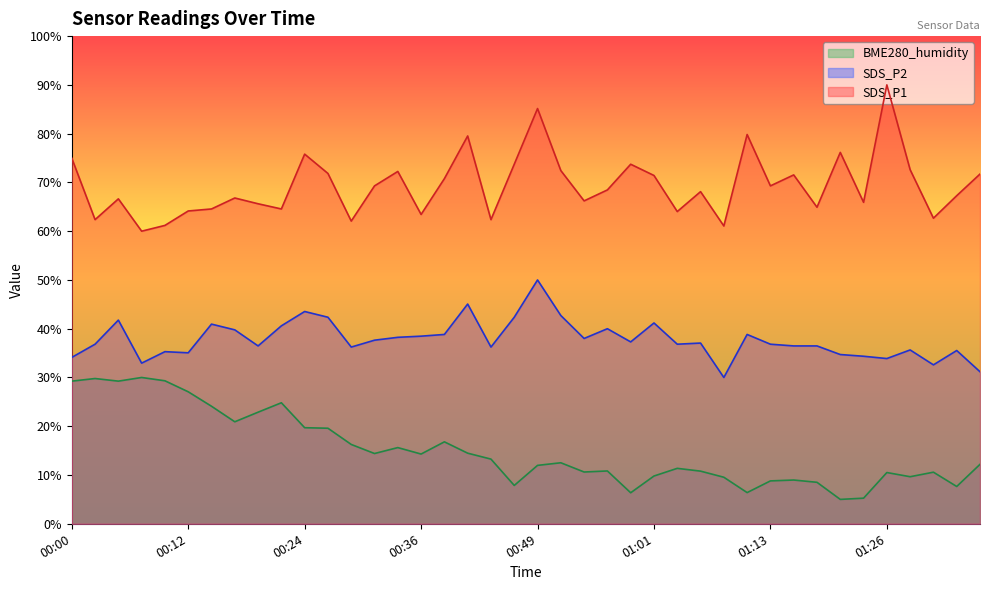

What is the sum of the SDS_P1 values at 01:28 and 00:46?

146.3